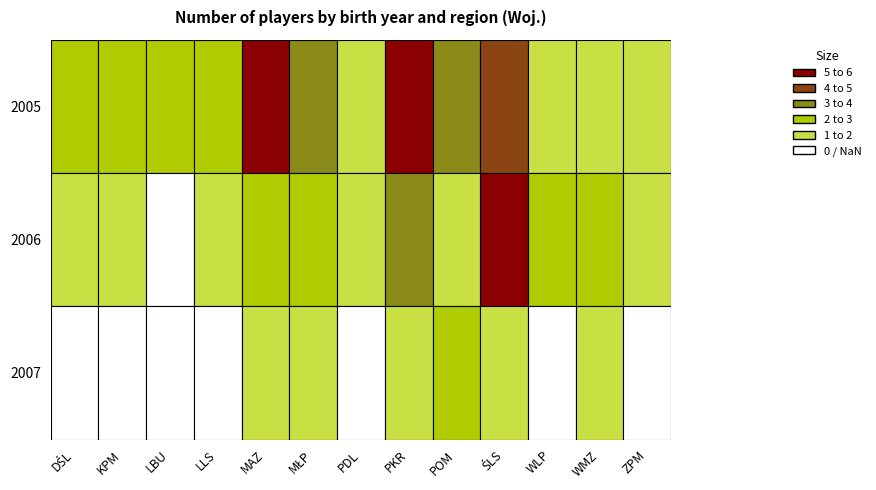

Reading left to right, what are all the values shown in this chart?

2005: DŚL=2	KPM=2	LBU=2	LLS=2	MAZ=5	MŁP=3	PDL=1	PKR=5	POM=3	ŚLS=4	WLP=1	WMZ=1	ZPM=1
2006: DŚL=1	KPM=1	LBU=0	LLS=1	MAZ=2	MŁP=2	PDL=1	PKR=3	POM=1	ŚLS=5	WLP=2	WMZ=2	ZPM=1
2007: DŚL=0	KPM=0	LBU=0	LLS=0	MAZ=1	MŁP=1	PDL=0	PKR=1	POM=2	ŚLS=1	WLP=0	WMZ=1	ZPM=0